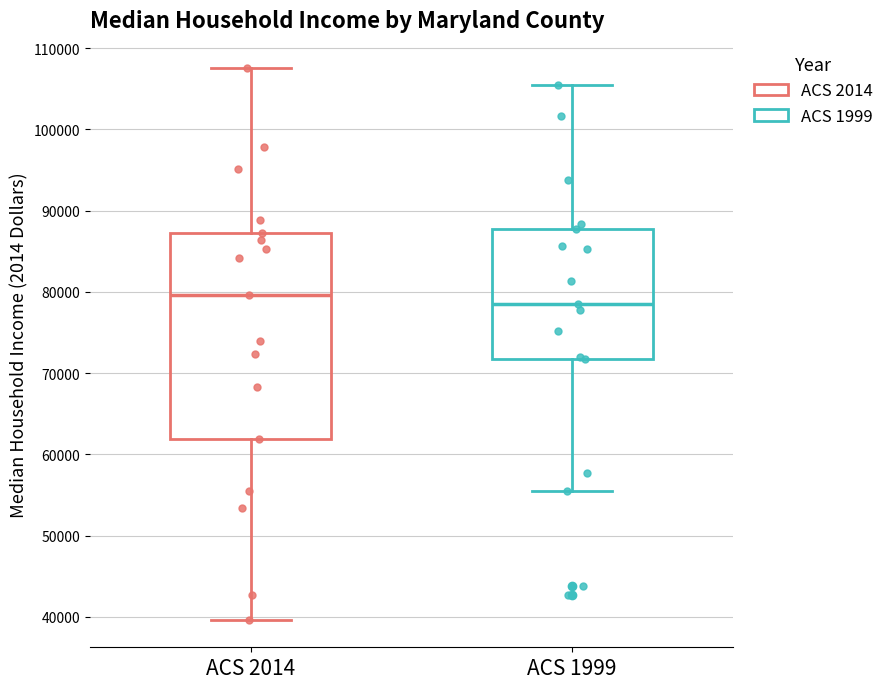

Which box is the tallest, from its lower edge to its upper edge?

ACS 2014